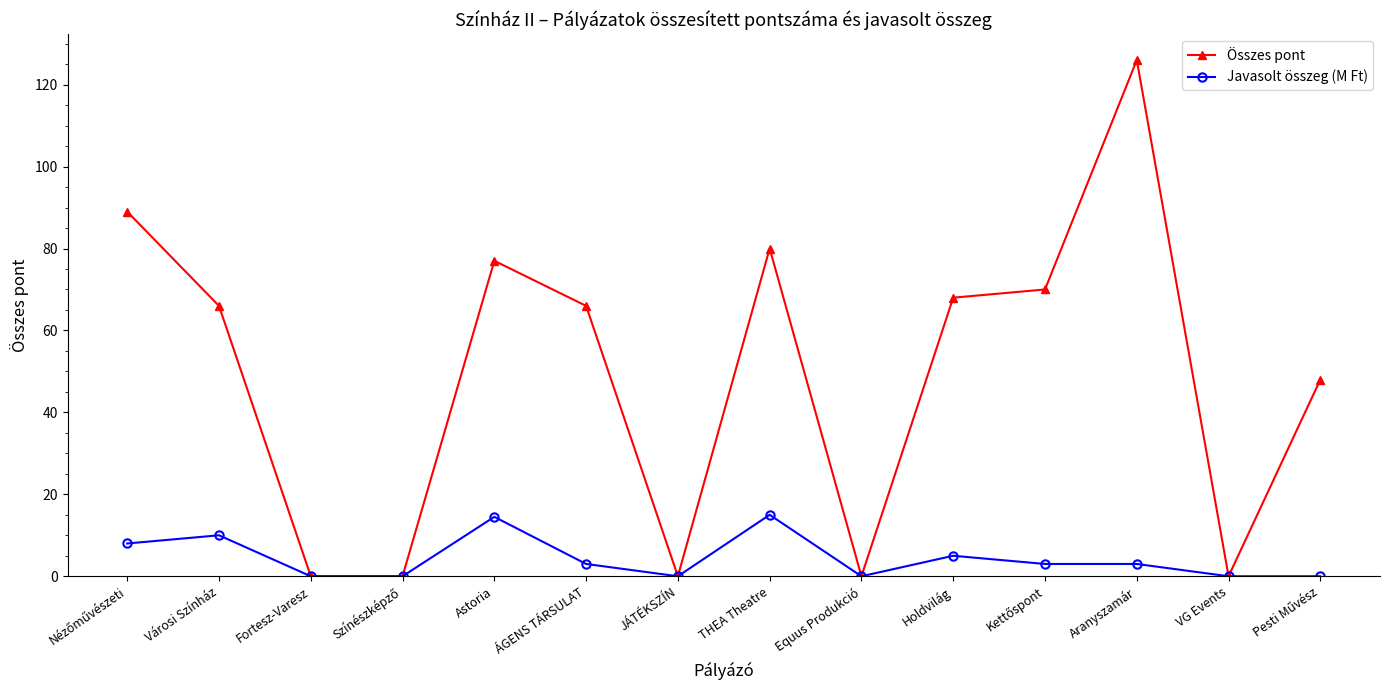

Is it true that Összes pont equals 109.1 at THEA Theatre?

False